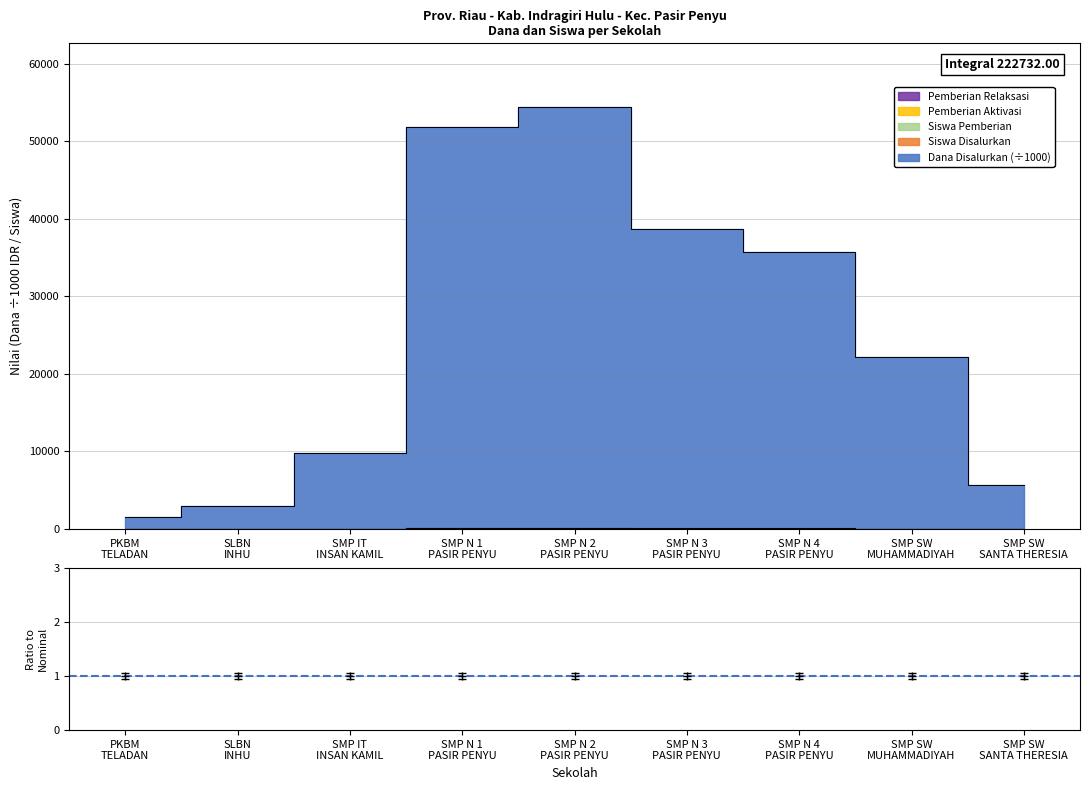

The Dana Disalurkan series shows 1525.5 at SLBN INHU. True or false?

False